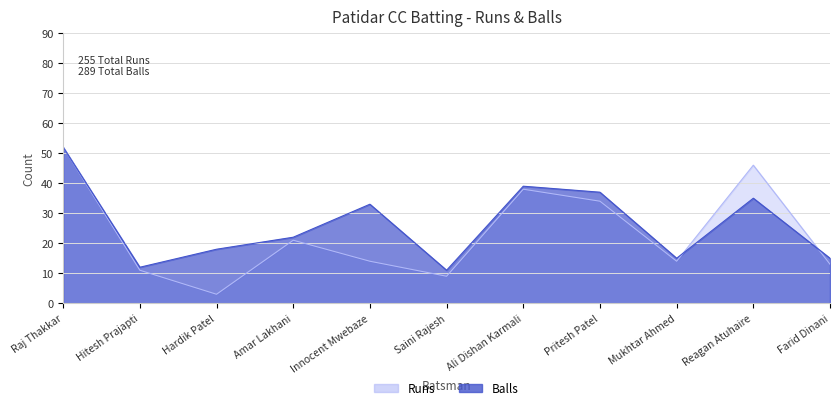

Reading left to right, extract all data points from this chart.

Runs: Raj Thakkar=52	Hitesh Prajapti=11	Hardik Patel=3	Amar Lakhani=21	Innocent Mwebaze=14	Saini Rajesh=9	Ali Dishan Karmali=38	Pritesh Patel=34	Mukhtar Ahmed=14	Reagan Atuhaire=46	Farid Dinani=13
Balls: Raj Thakkar=52	Hitesh Prajapti=12	Hardik Patel=18	Amar Lakhani=22	Innocent Mwebaze=33	Saini Rajesh=11	Ali Dishan Karmali=39	Pritesh Patel=37	Mukhtar Ahmed=15	Reagan Atuhaire=35	Farid Dinani=15